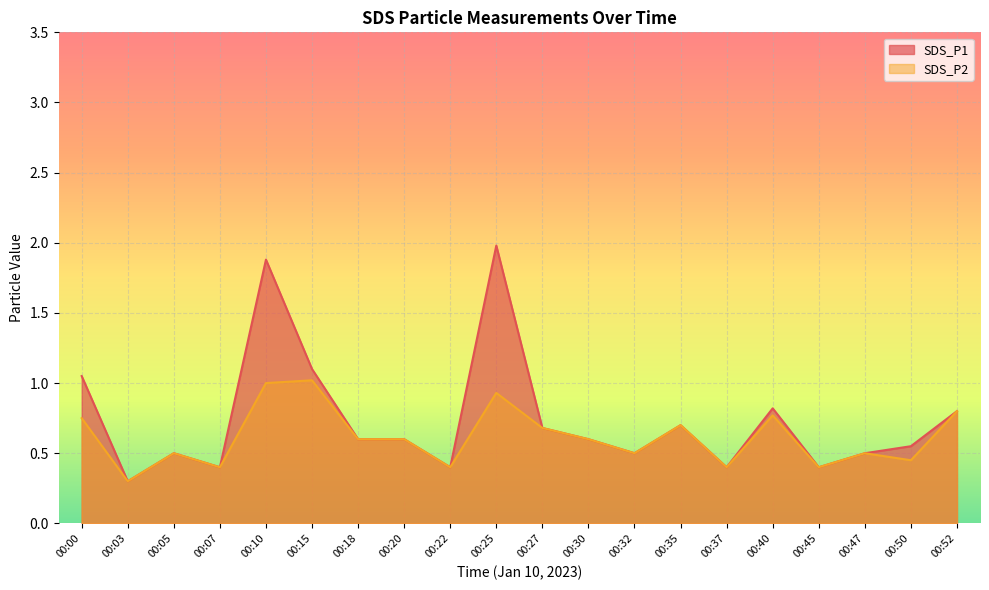

What is the value of the SDS_P2 point at the 19th from the left?

0.5